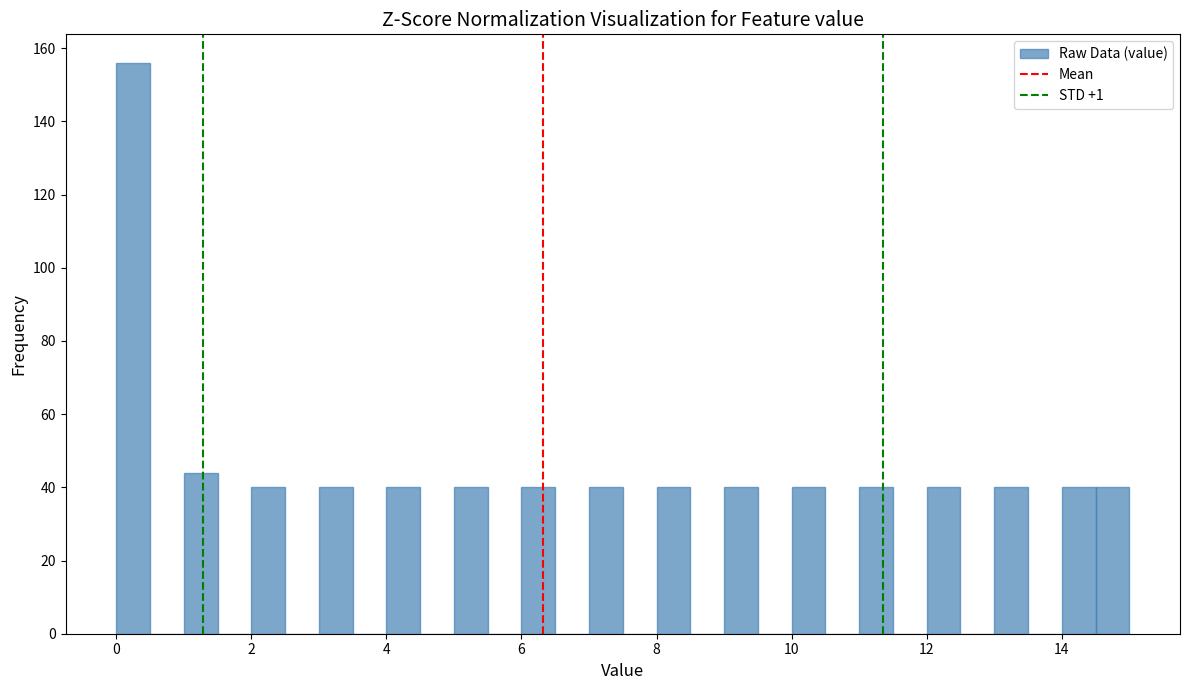

Read against the x-axis, roughly where is the centre of the tallest bar?

0.2